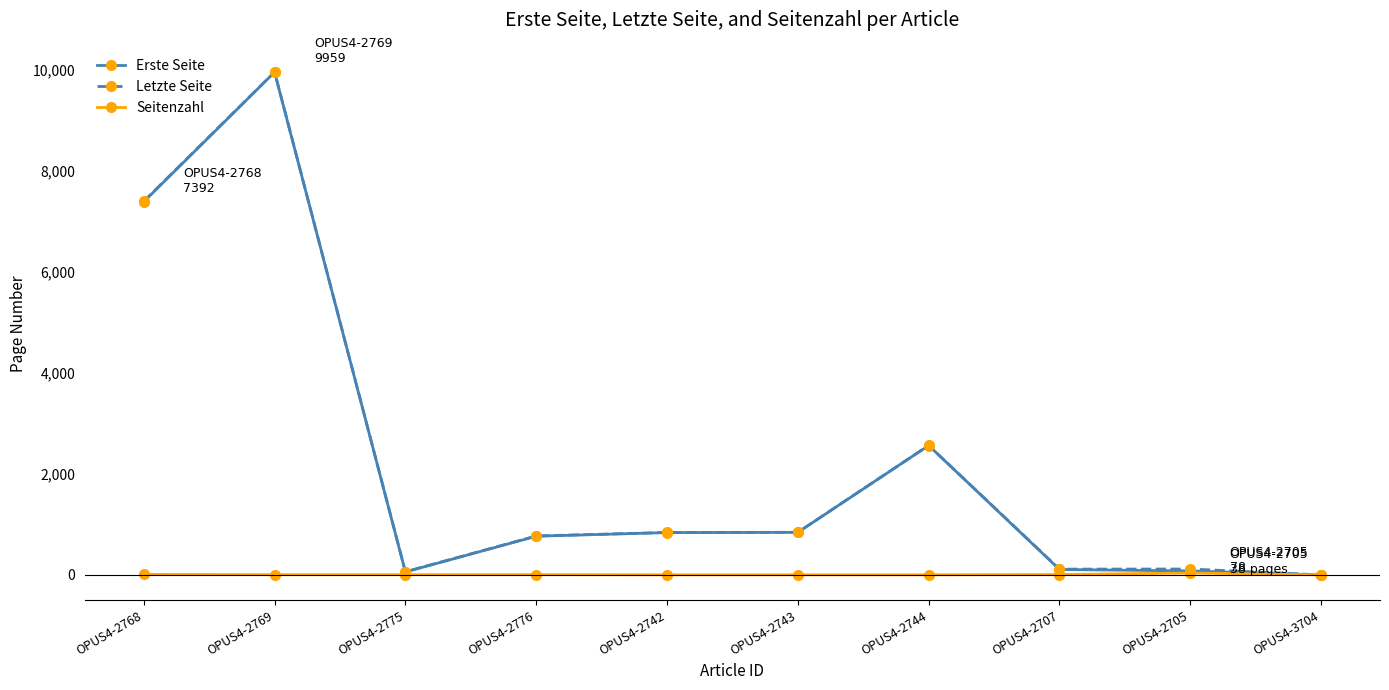

True or false: Erste Seite has a value of 842 at OPUS4-2743.

True